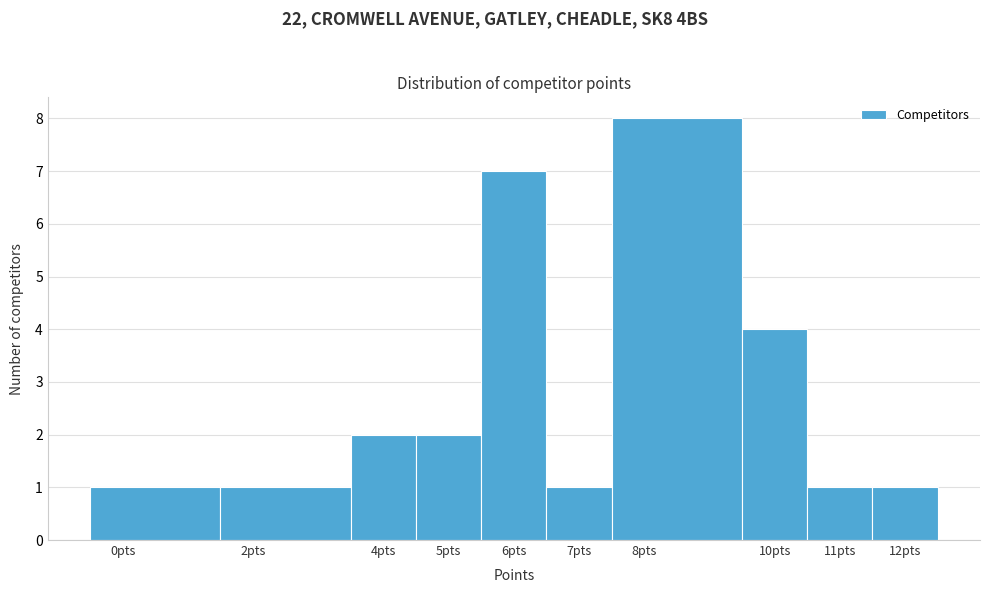

Reading left to right, list every bar in this chart as the range it spans on the x-axis followed by its height. The values are not printed on the chart, so give them approximately, as read against the axis.

-0.5 to 1.5: 1
1.5 to 3.5: 1
3.5 to 4.5: 2
4.5 to 5.5: 2
5.5 to 6.5: 7
6.5 to 7.5: 1
7.5 to 9.5: 8
9.5 to 10.5: 4
10.5 to 11.5: 1
11.5 to 12.5: 1